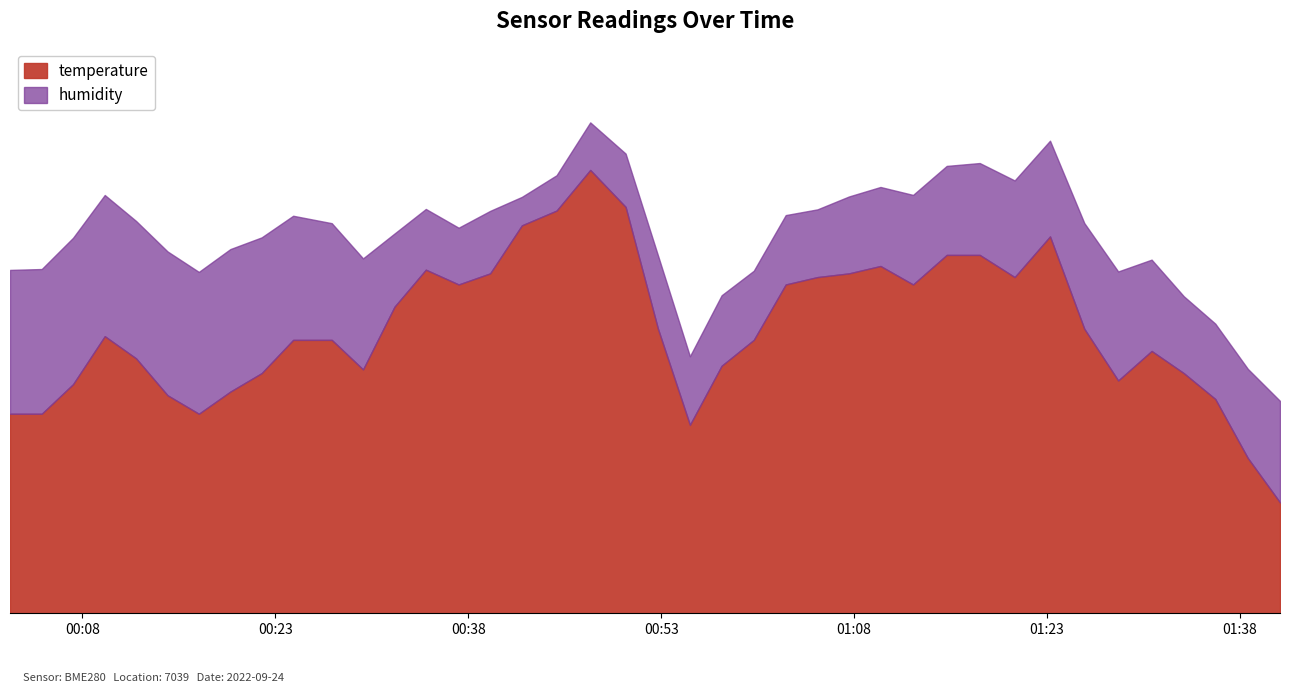

What is the maximum value shown in the chart?

40.0